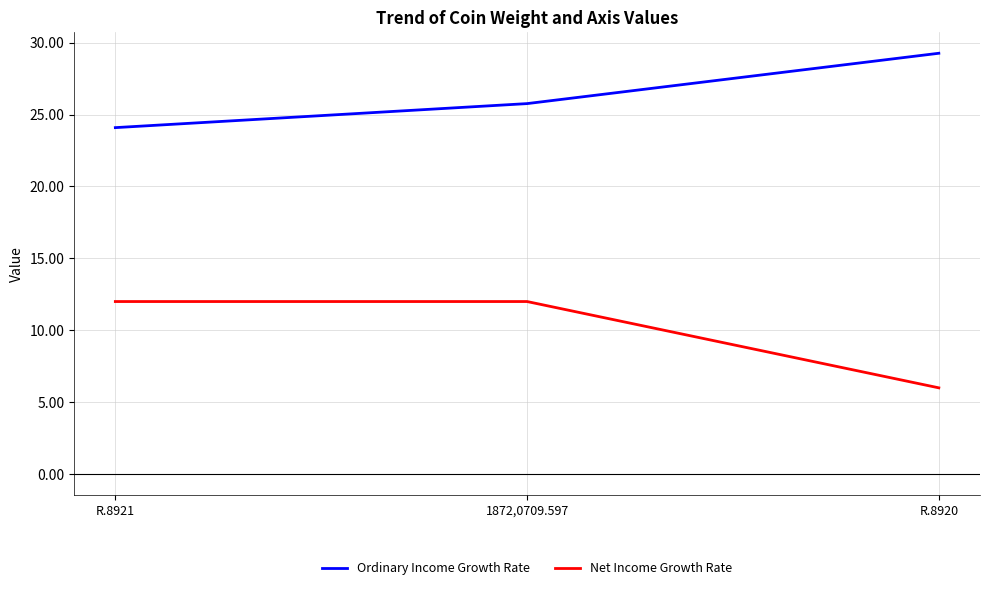

Which category has the highest value across all series?

R.8920